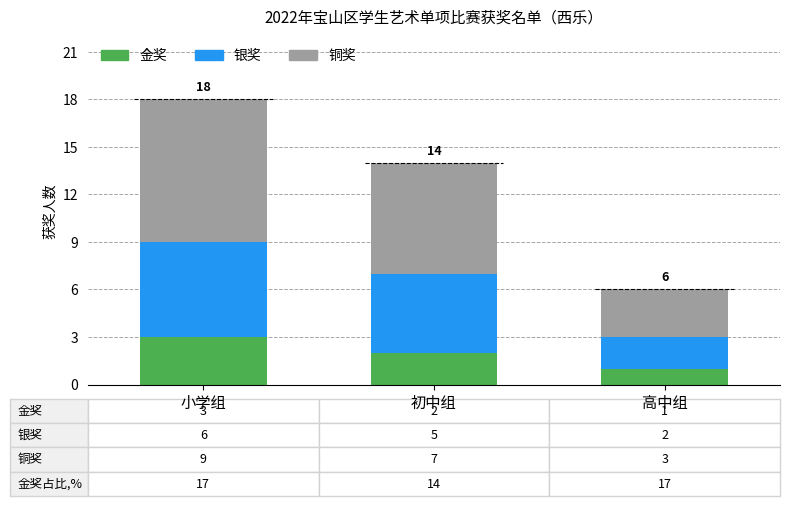

Is it true that 金奖 equals 2 at 高中组?

False